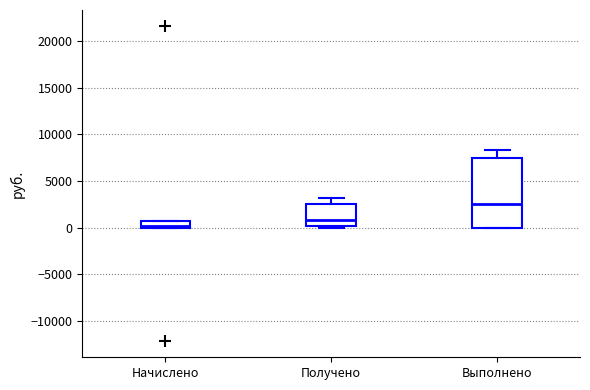

Comparing the boxes themselves (not the whiskers), which one is the tallest?

Выполнено